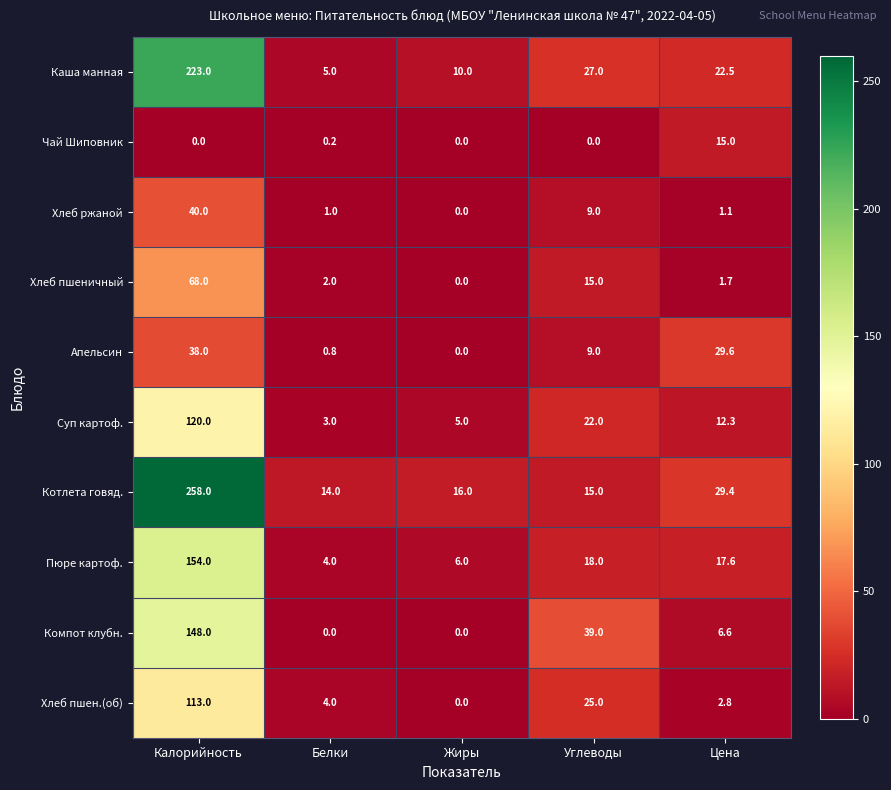

At which label does Апельсин first exceed 9?

Калорийность